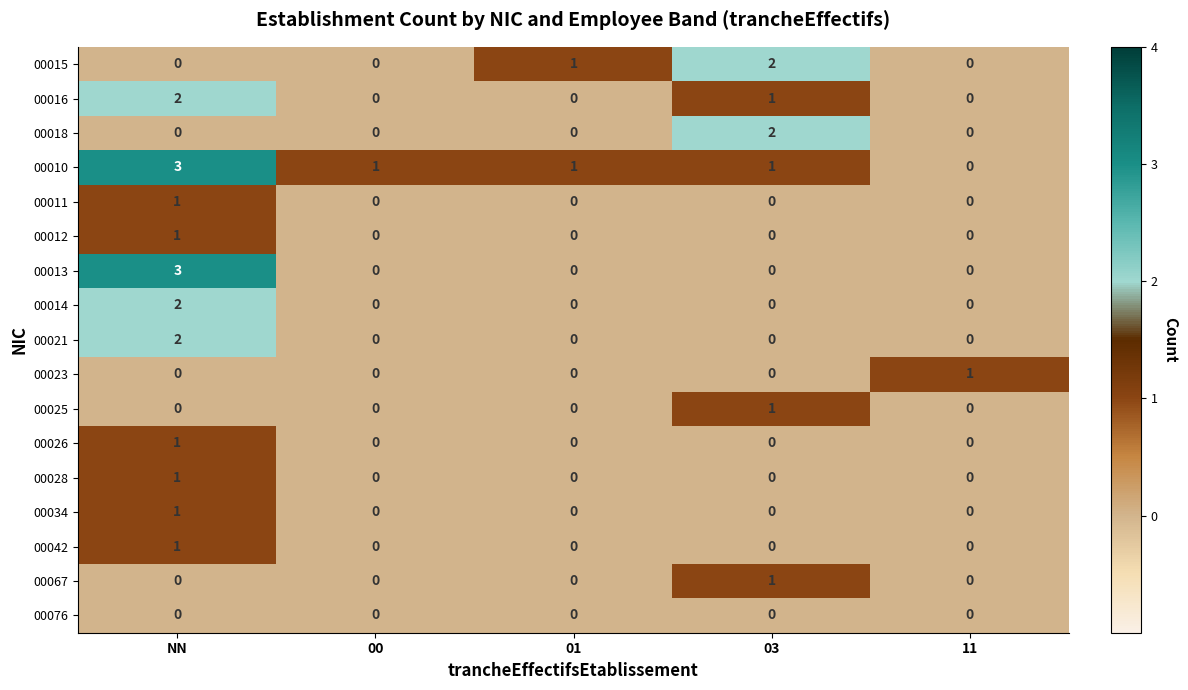

Which series has the largest total across all categories?

00010